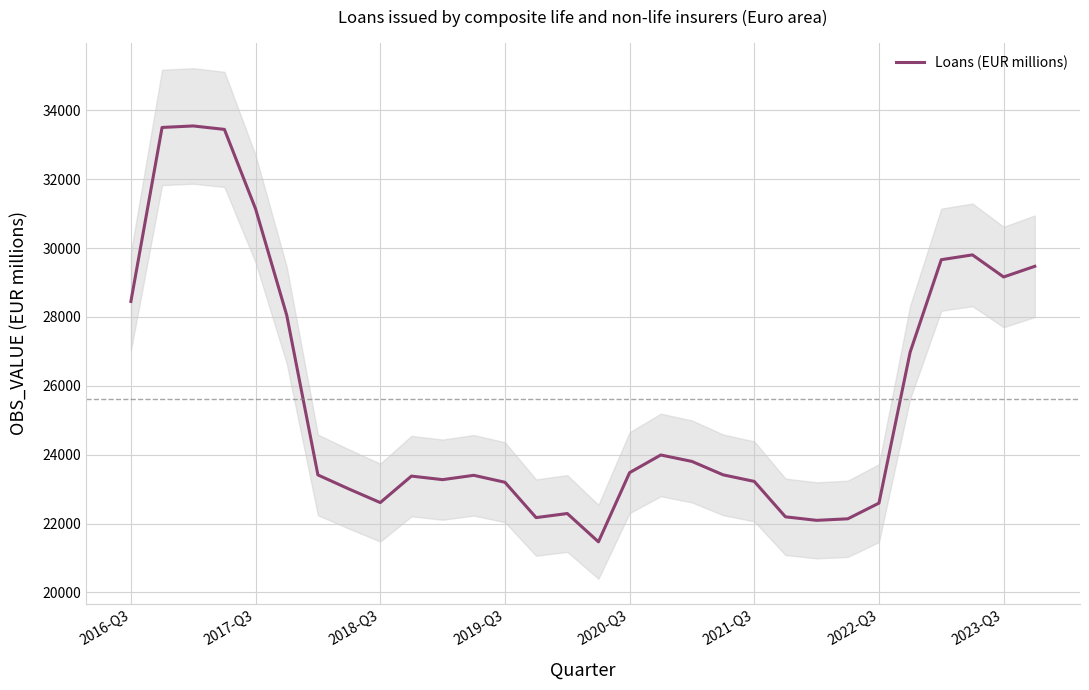

How many values are below 23415?

15